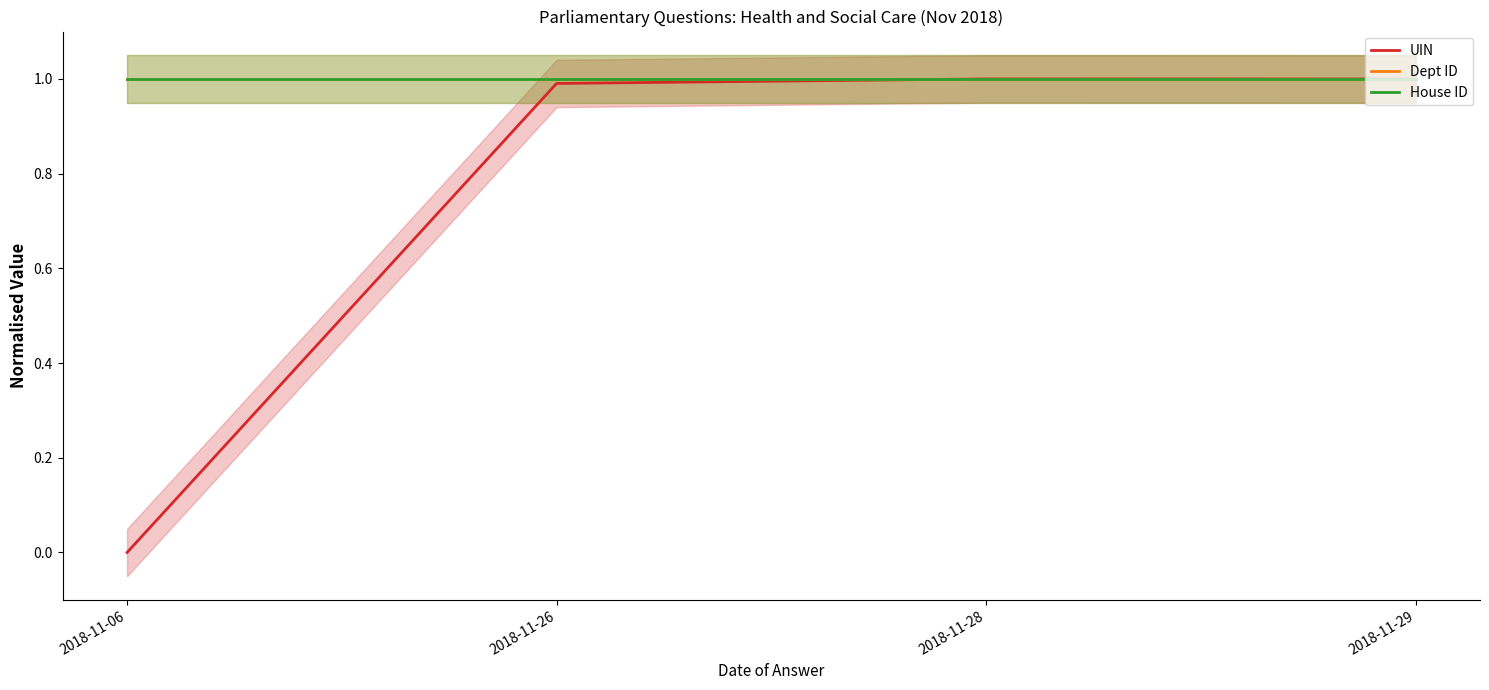

True or false: House ID has more than 0 points higher than both neighbors.

False